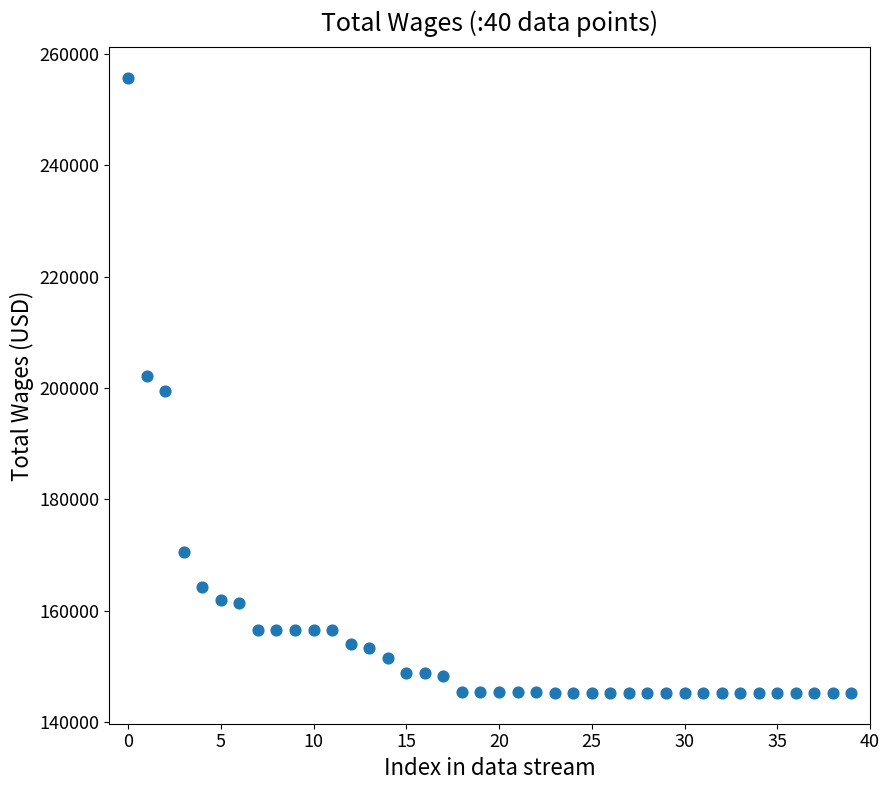

What is the range of Y values (max minus min)?

110411